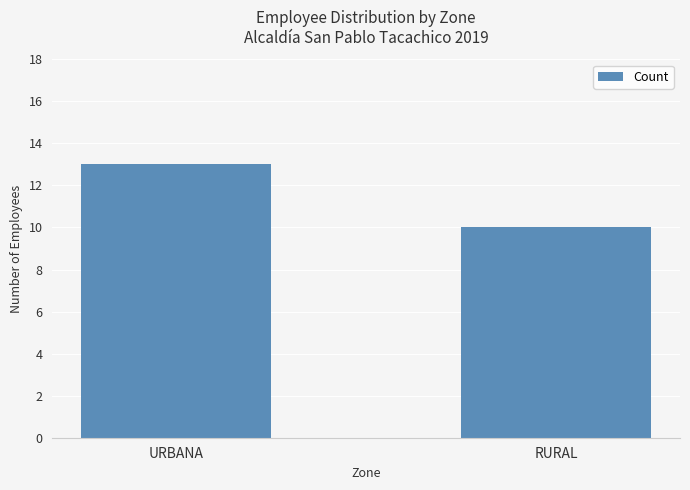

How many bars are there in total?

2